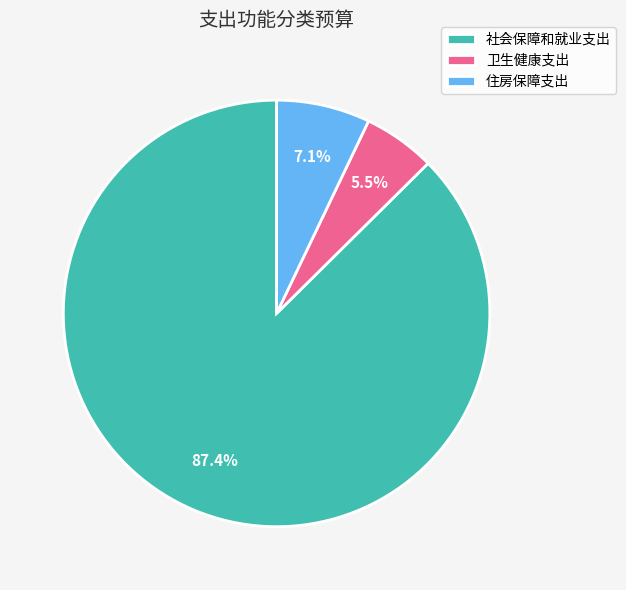

To the nearest percent, what is the combined percentage of 社会保障和就业支出 and 卫生健康支出?

93%